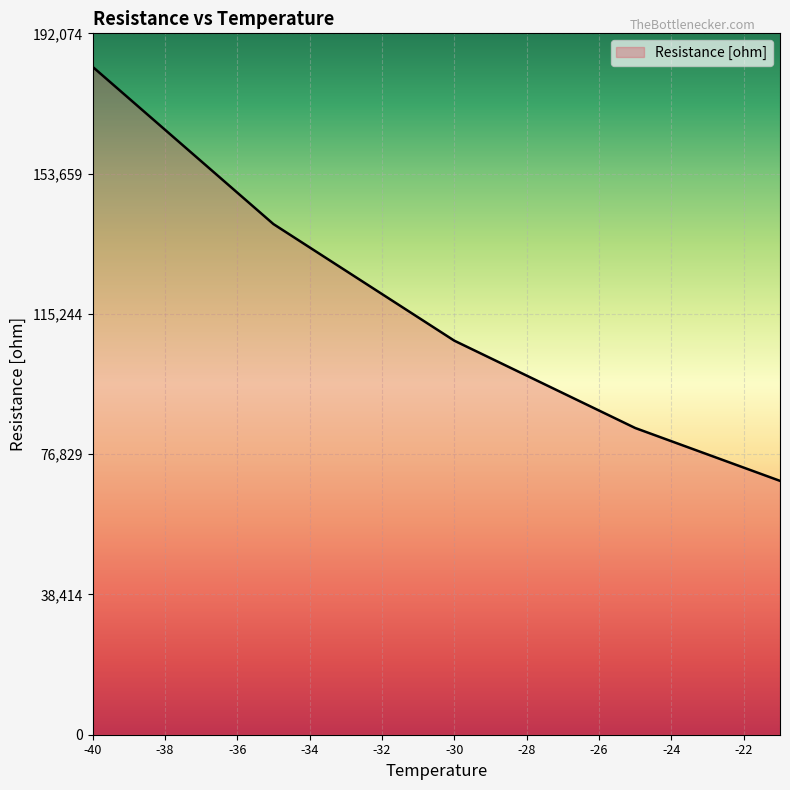

What is the maximum value shown in the chart?

182928.0